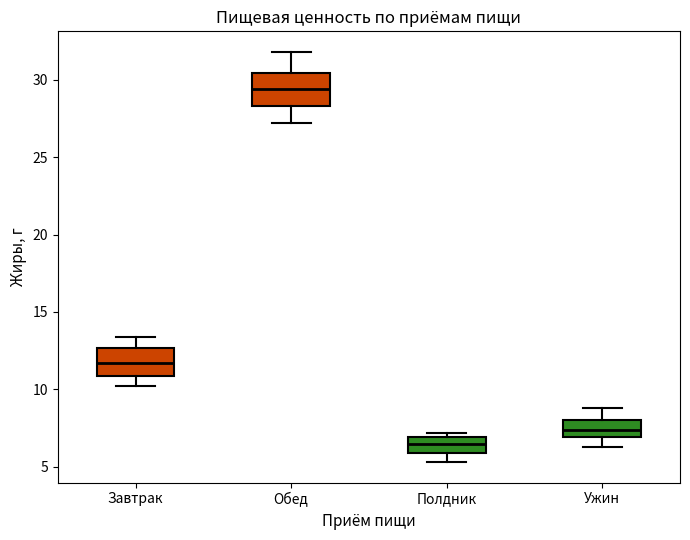

Reading left to right, read every box against the y-axis: the position of its median line, the range the box covers, and the ends of its whiskers. The values are not printed on the chart, so give them approximately, as read against the axis.

Завтрак: median 11.5, box 11.0 to 12.5, whiskers 10.0 to 13.5
Обед: median 29.5, box 28.5 to 30.5, whiskers 27.0 to 32.0
Полдник: median 6.5, box 6.0 to 7.0, whiskers 5.5 to 7.0 (just above the box's upper edge)
Ужин: median 7.5, box 7.0 to 8.0, whiskers 6.5 to 9.0